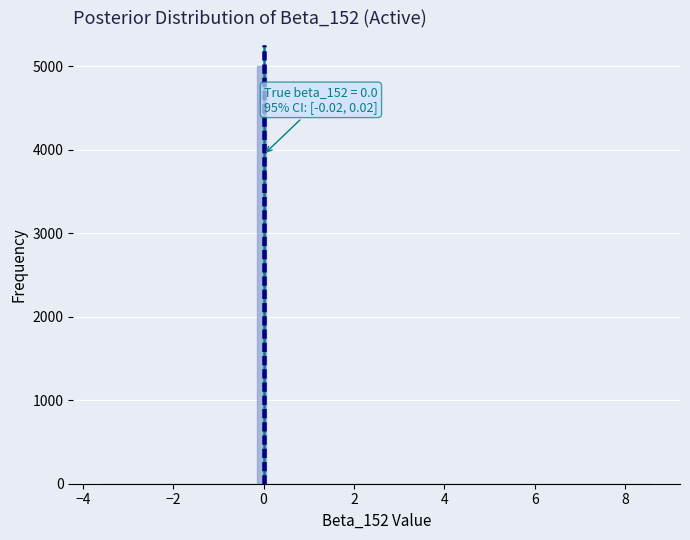

Around what value on the x-axis is the tallest bar? Give the approximate position of its centre, as read against the axis.

0.0